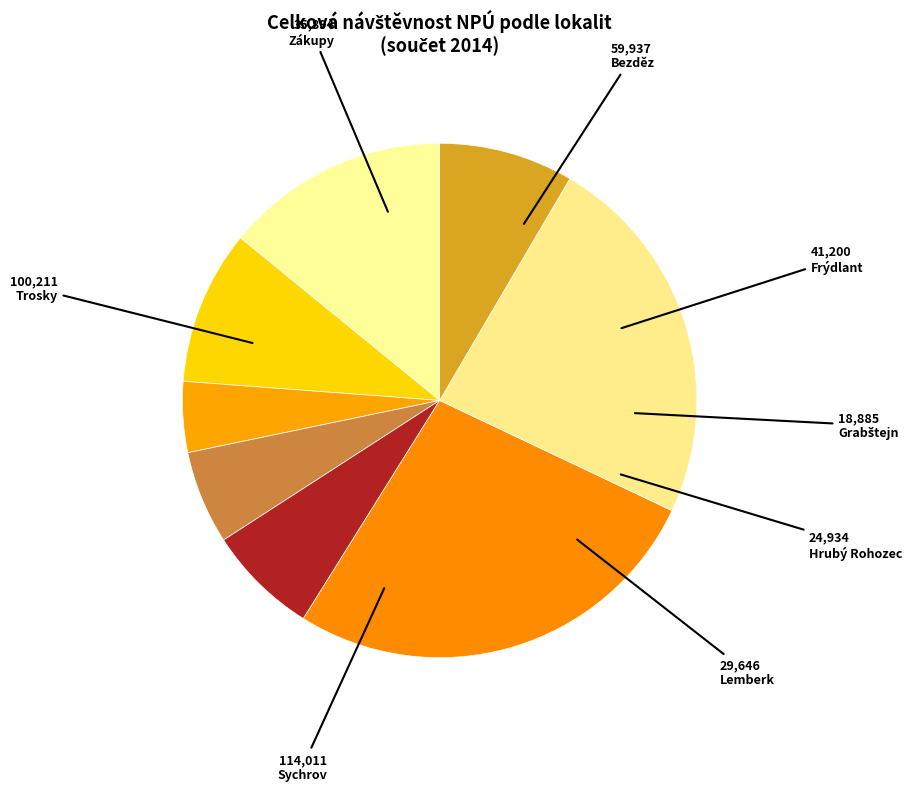

What percentage is the Hrubý Rohozec slice, to the nearest percent?

6%